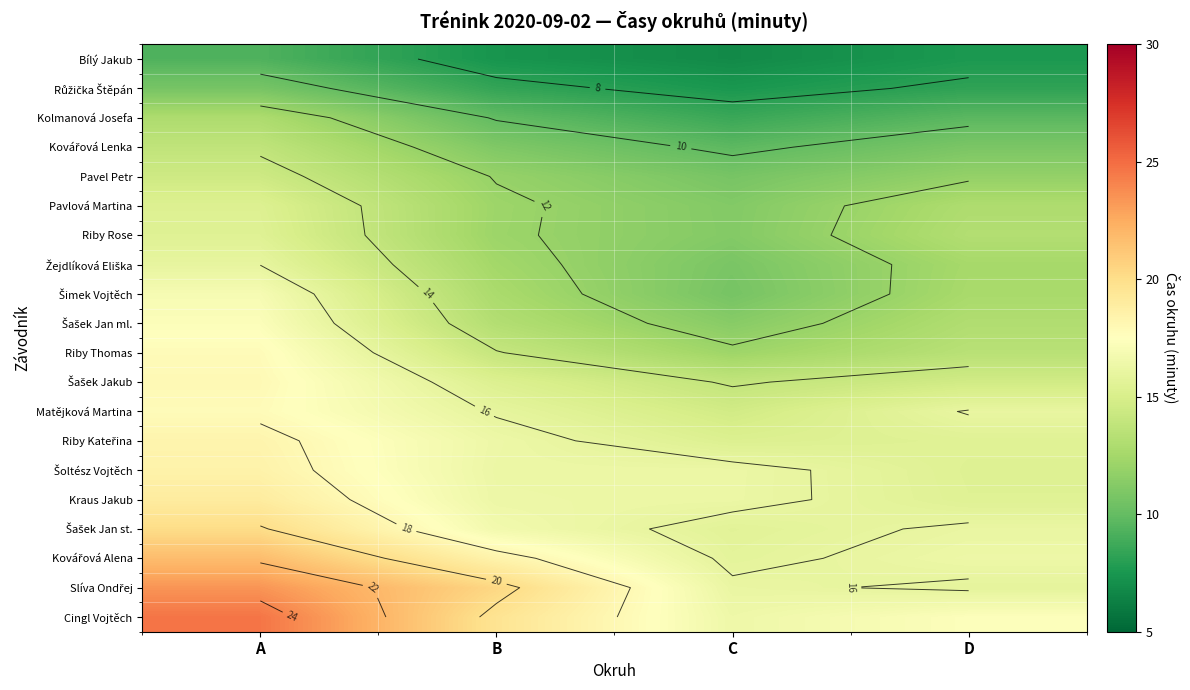

At which category is the sum across all series the highest?

A